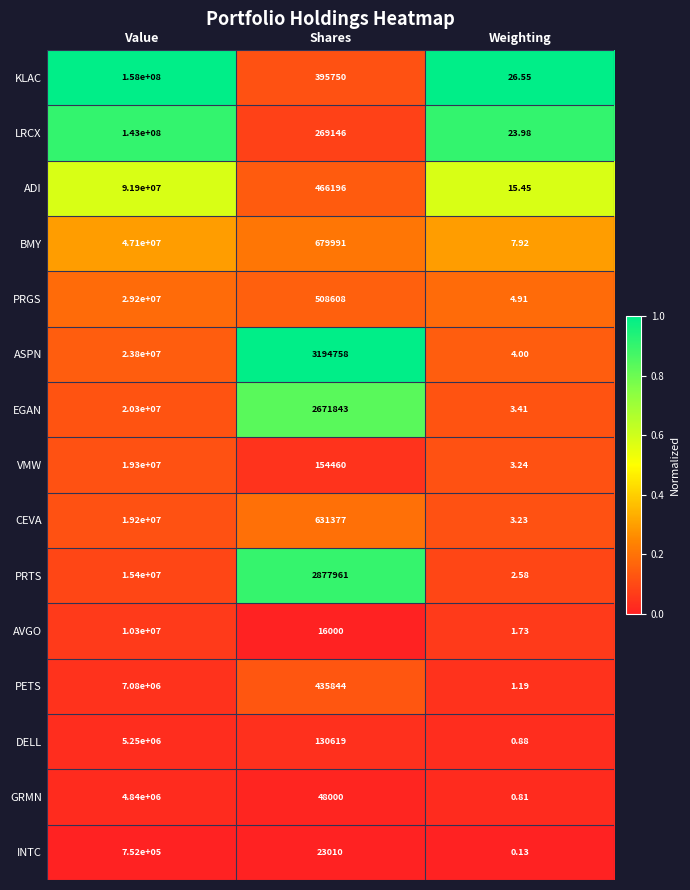

Rank the series by their maximum value, from highest to lowest.

KLAC, LRCX, ADI, BMY, PRGS, ASPN, EGAN, VMW, CEVA, PRTS, AVGO, PETS, DELL, GRMN, INTC